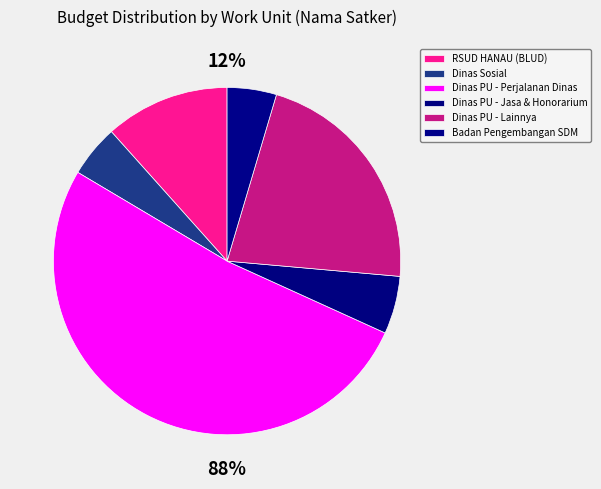

The RSUD HANAU (BLUD) slice represents 24% of the pie. True or false?

False